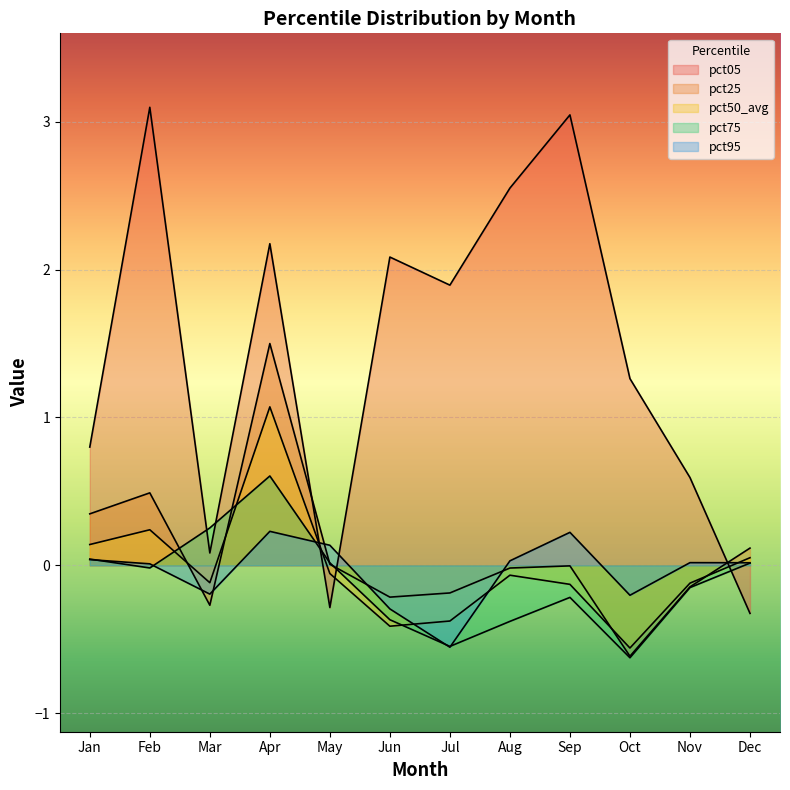

Where do pct75 and pct95 first cross each other?

Jan and Feb